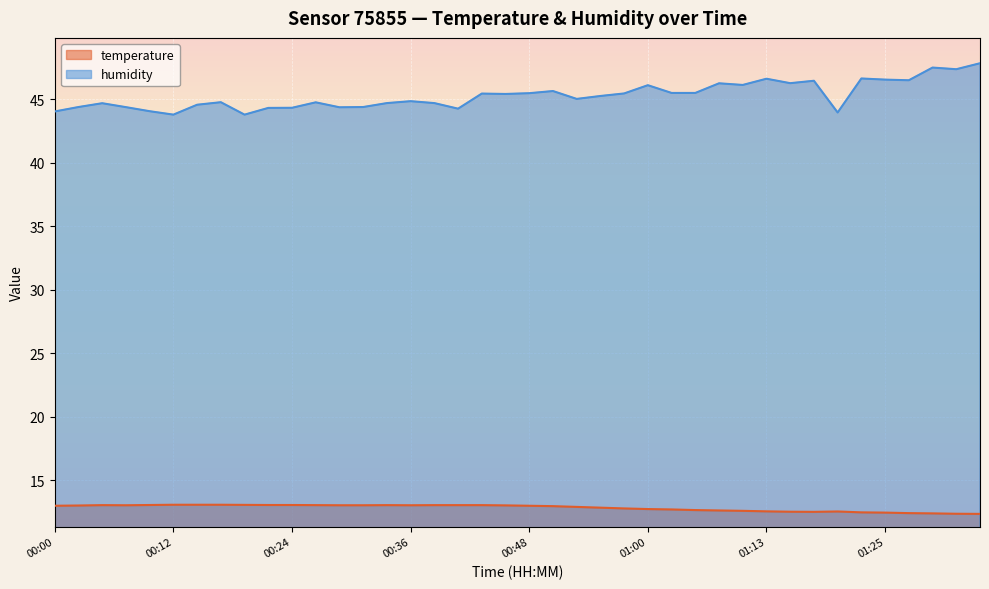

Does the chart display data point markers on the line(s)?

No